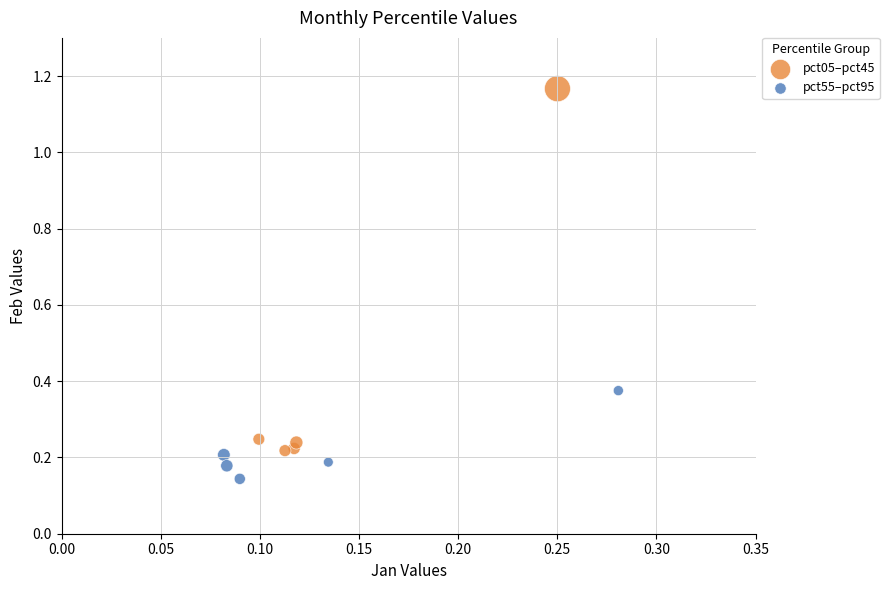

Which series contains the highest Y value?

pct05–pct45